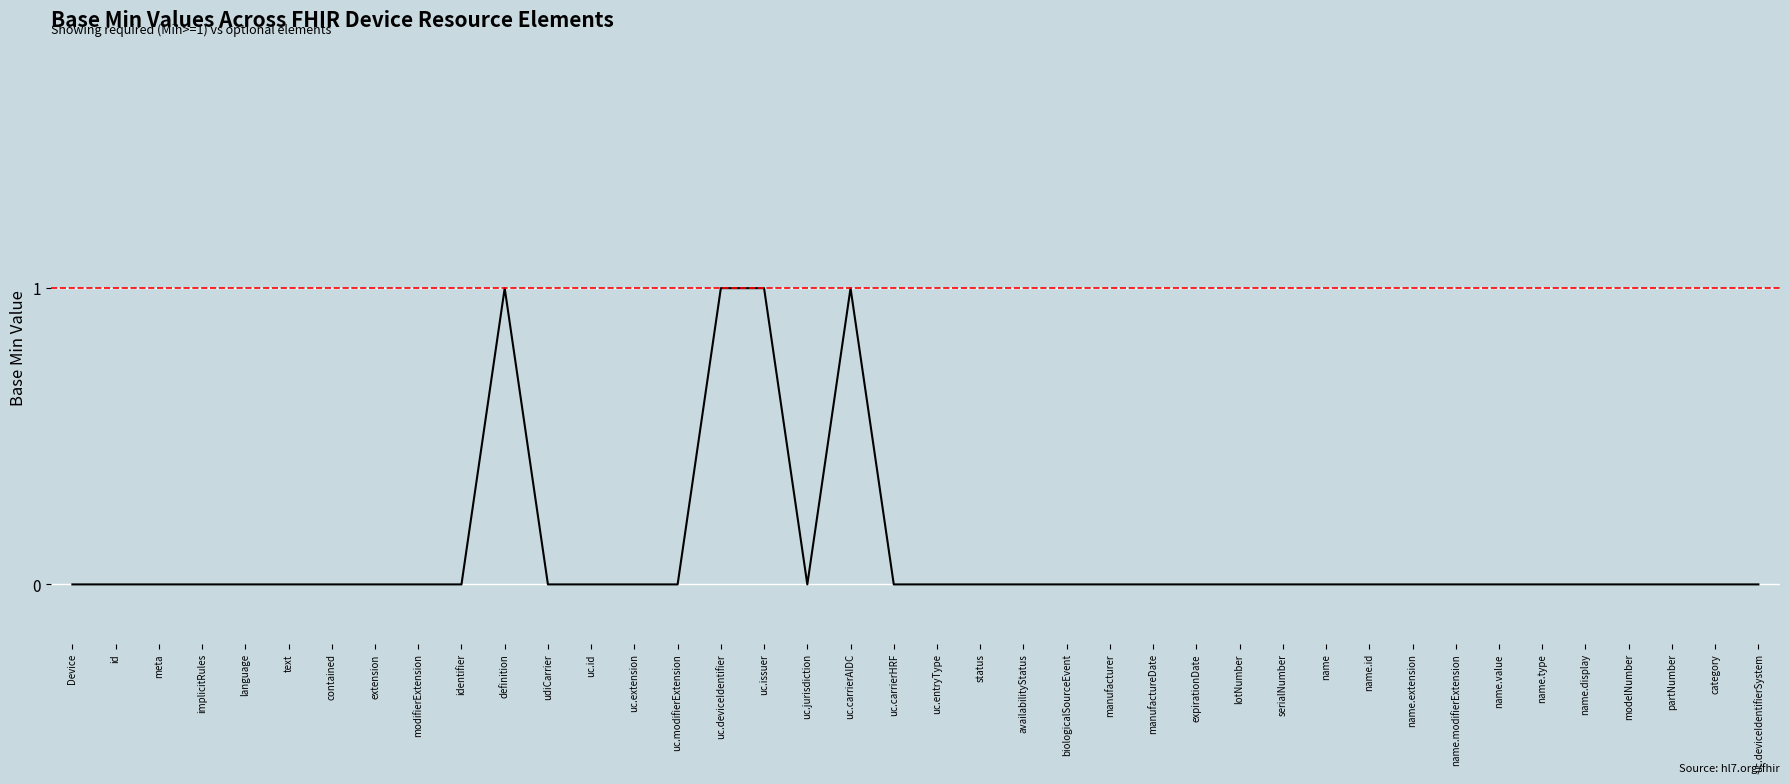

How many values are between 0 and 1?

40